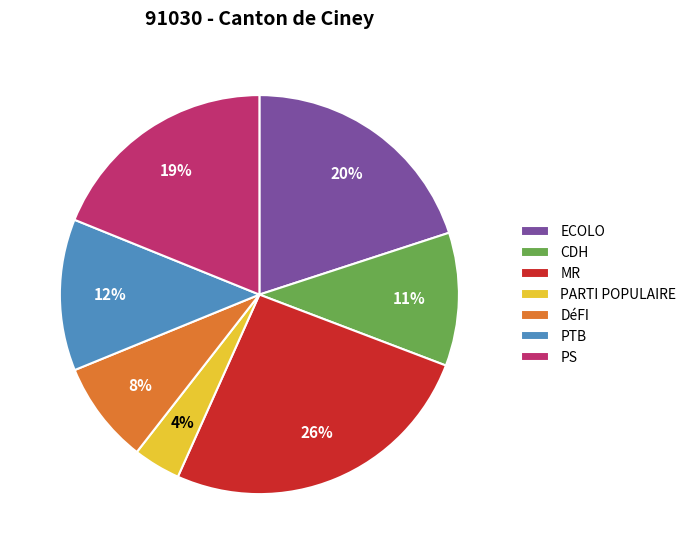

Does any single category account for the majority?

No